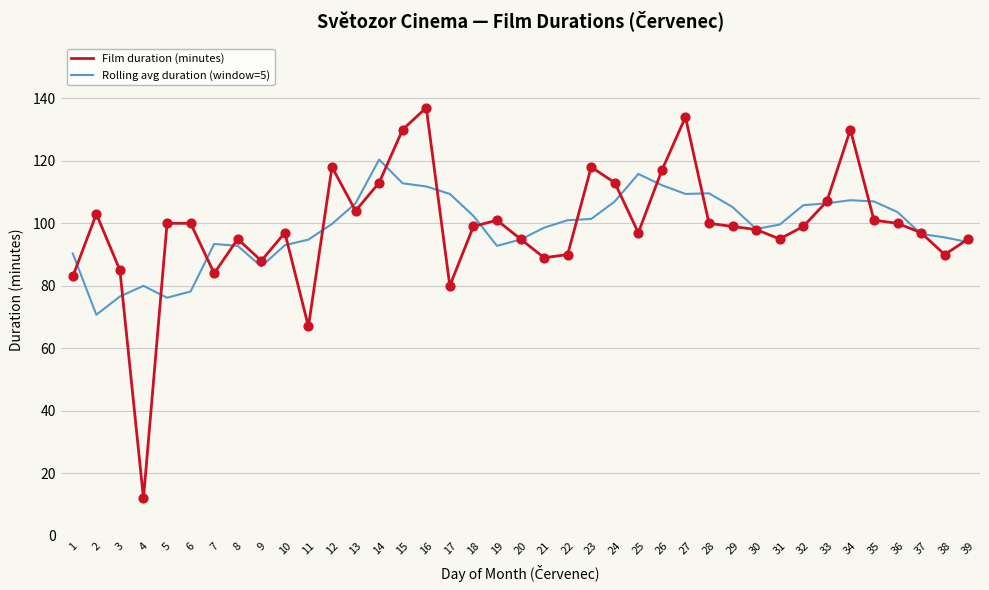

What are all the series names shown in the legend?

Film duration (minutes), Rolling avg duration (window=5)